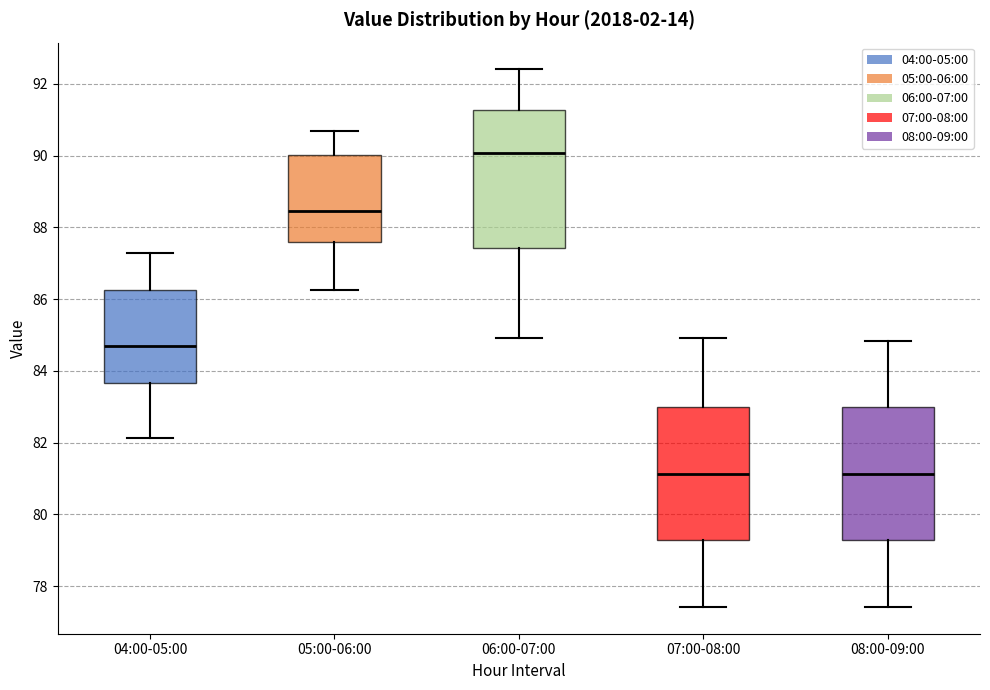

Reading left to right, read every box against the y-axis: the position of its median line, the range the box covers, and the ends of its whiskers. The values are not printed on the chart, so give them approximately, as read against the axis.

04:00-05:00: median 84.6, box 83.6 to 86.2, whiskers 82.2 to 87.2
05:00-06:00: median 88.4, box 87.6 to 90.0, whiskers 86.2 to 90.6
06:00-07:00: median 90.0, box 87.4 to 91.2, whiskers 85.0 to 92.4
07:00-08:00: median 81.2, box 79.2 to 83.0, whiskers 77.4 to 85.0
08:00-09:00: median 81.2, box 79.2 to 83.0, whiskers 77.4 to 84.8